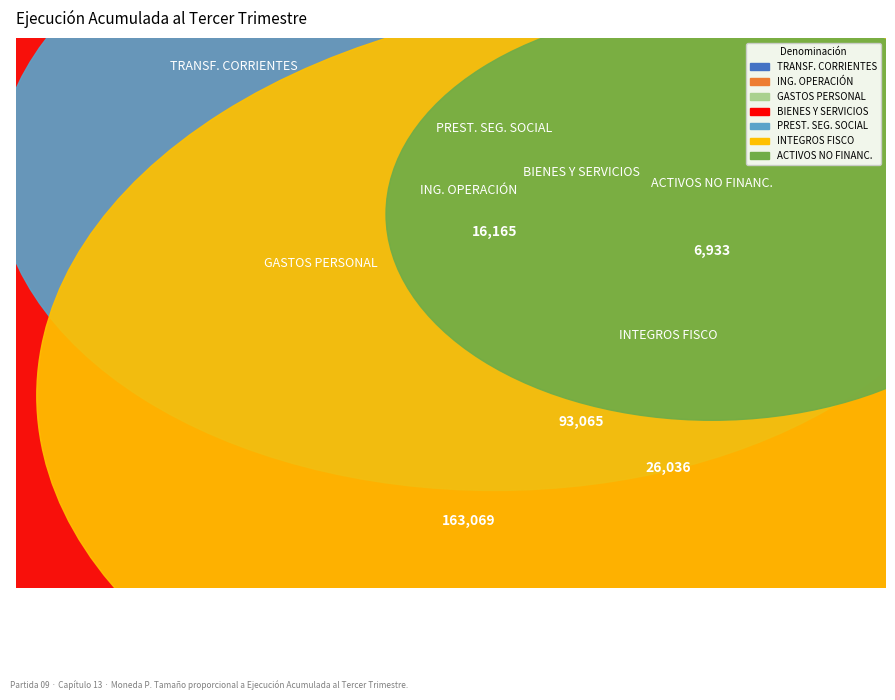

The PRESTACIONES DE SEGURIDAD SOCIAL slice represents 1% of the pie. True or false?

False